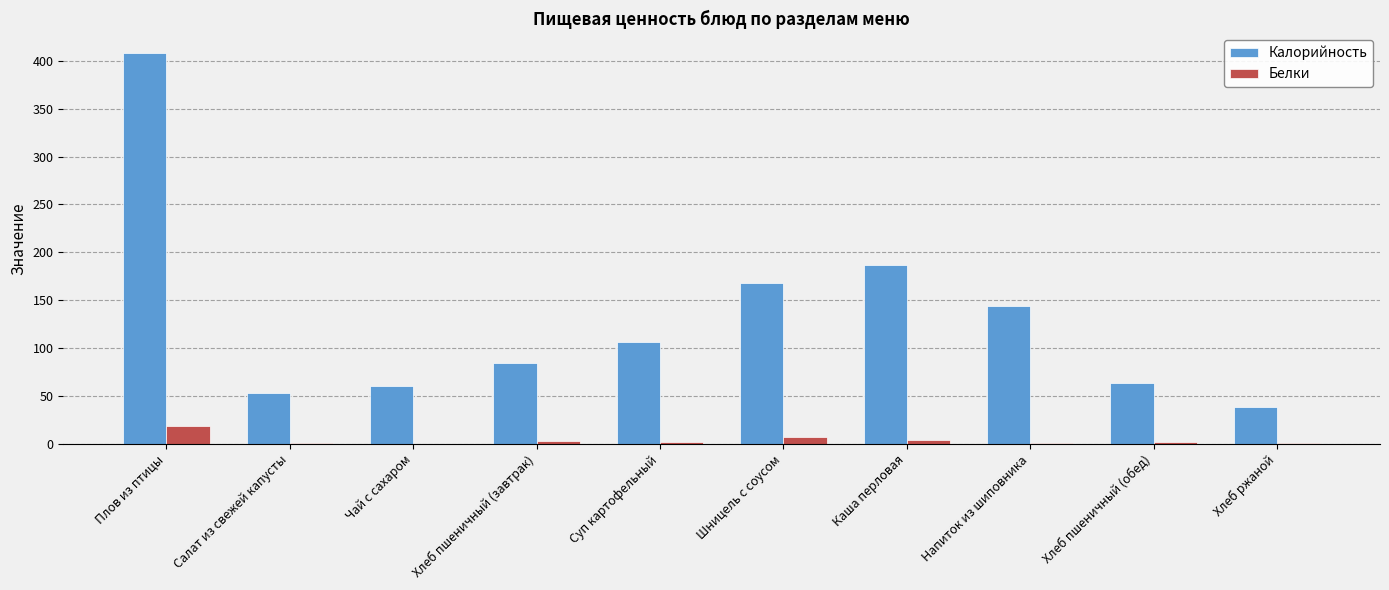

What is the maximum value shown in the chart?

408.0